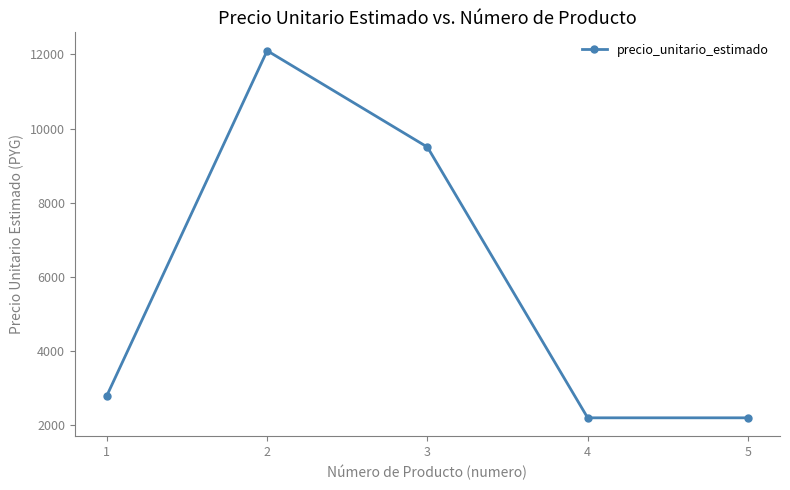

Which label corresponds to the largest value in the chart?

2